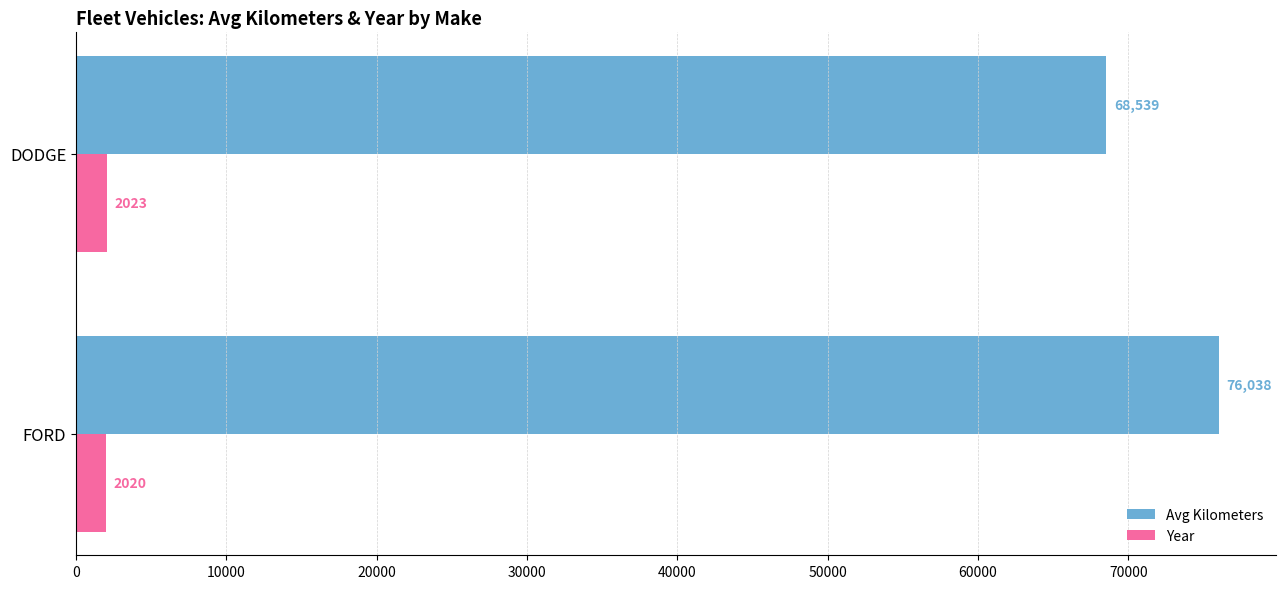

List the series in order of their peak value, highest first.

Avg Kilometers, Year